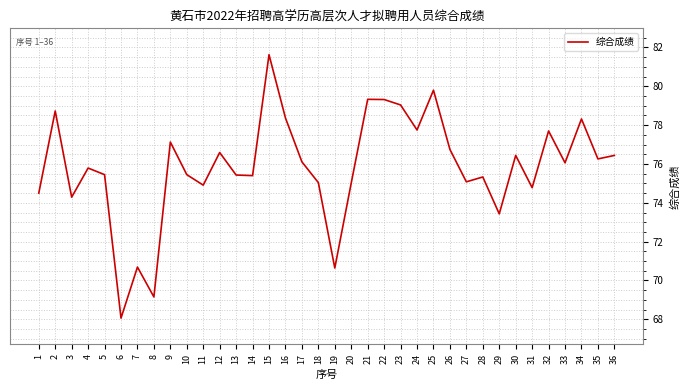

What is the maximum value shown in the chart?

81.6